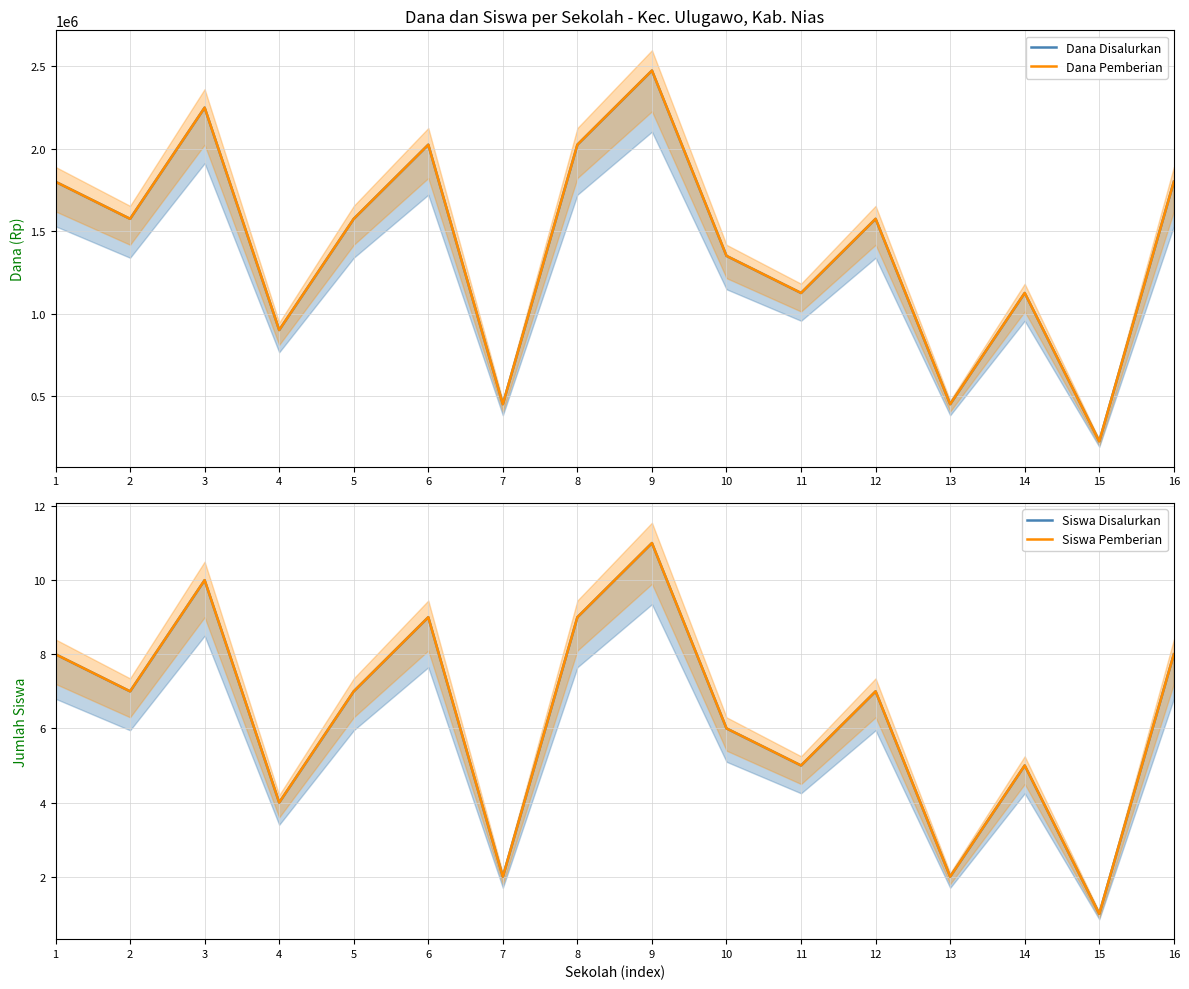

Count the Siswa Pemberian values in the range 5 to 9.

10